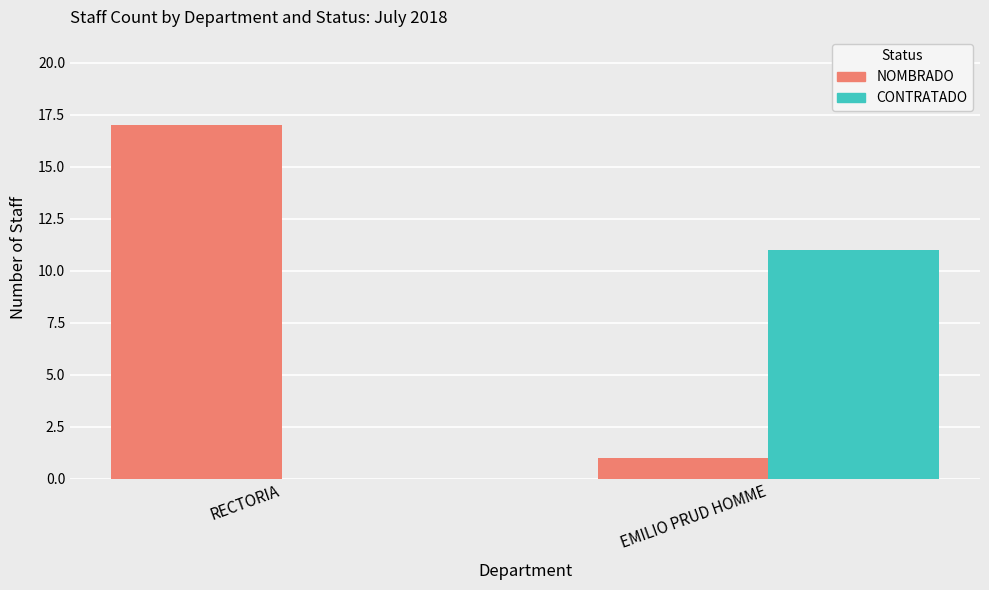

Are the bars horizontal?

No